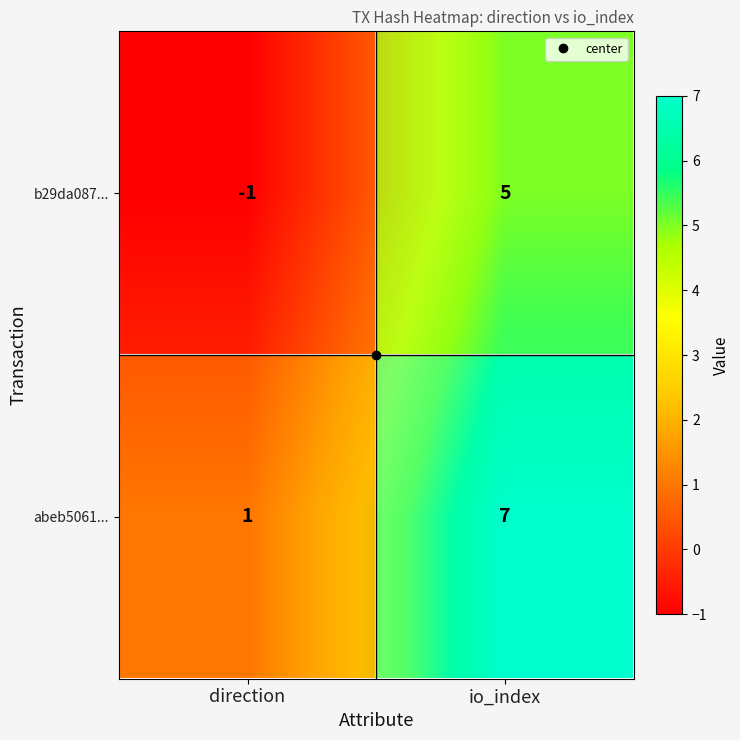

What is the minimum value shown in the chart?

-1